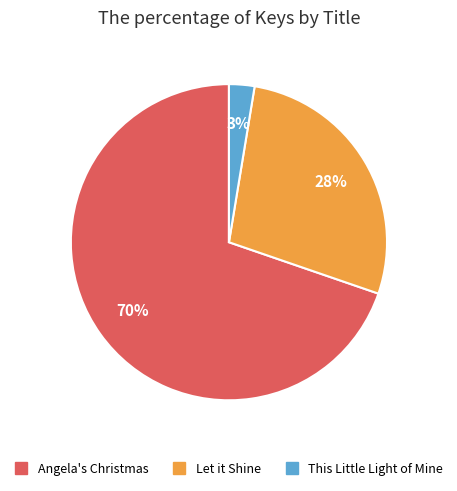

Is the sum of This Little Light of Mine and Let it Shine greater than half?

No